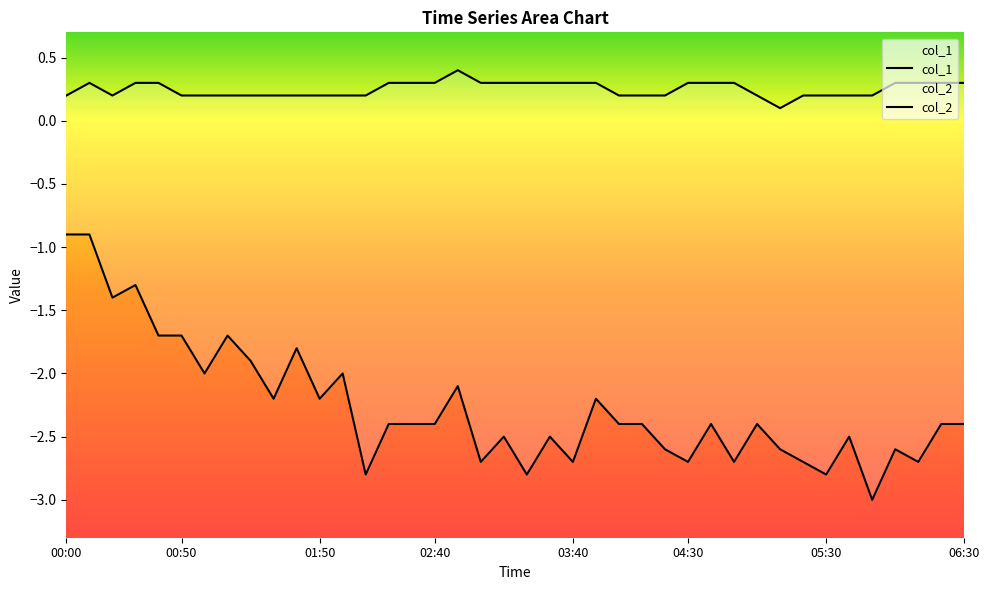

True or false: col_1 and col_2 intersect in this chart.

False